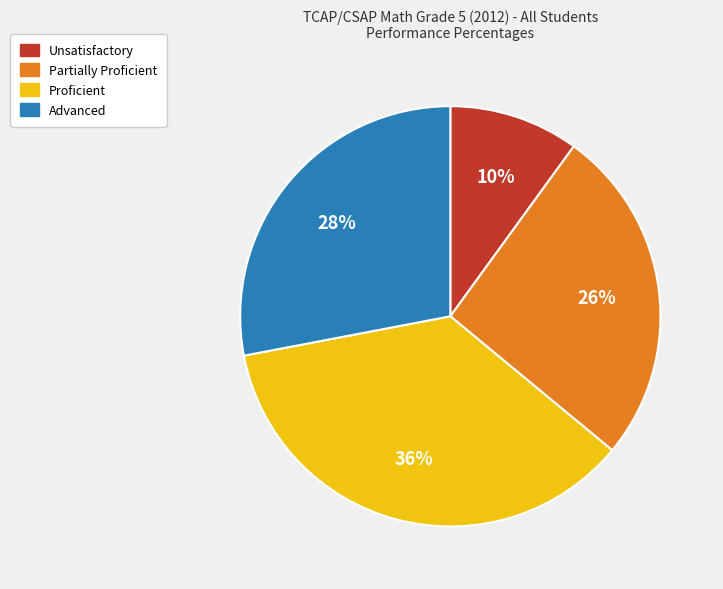

What percentage is the Advanced slice, to the nearest percent?

28%